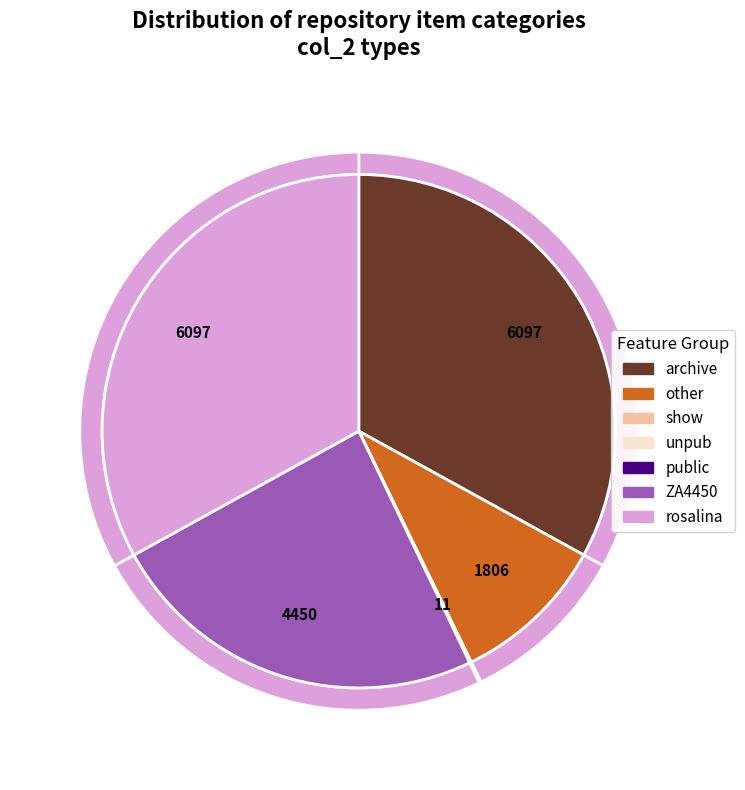

What is the largest slice in the pie chart?

archive